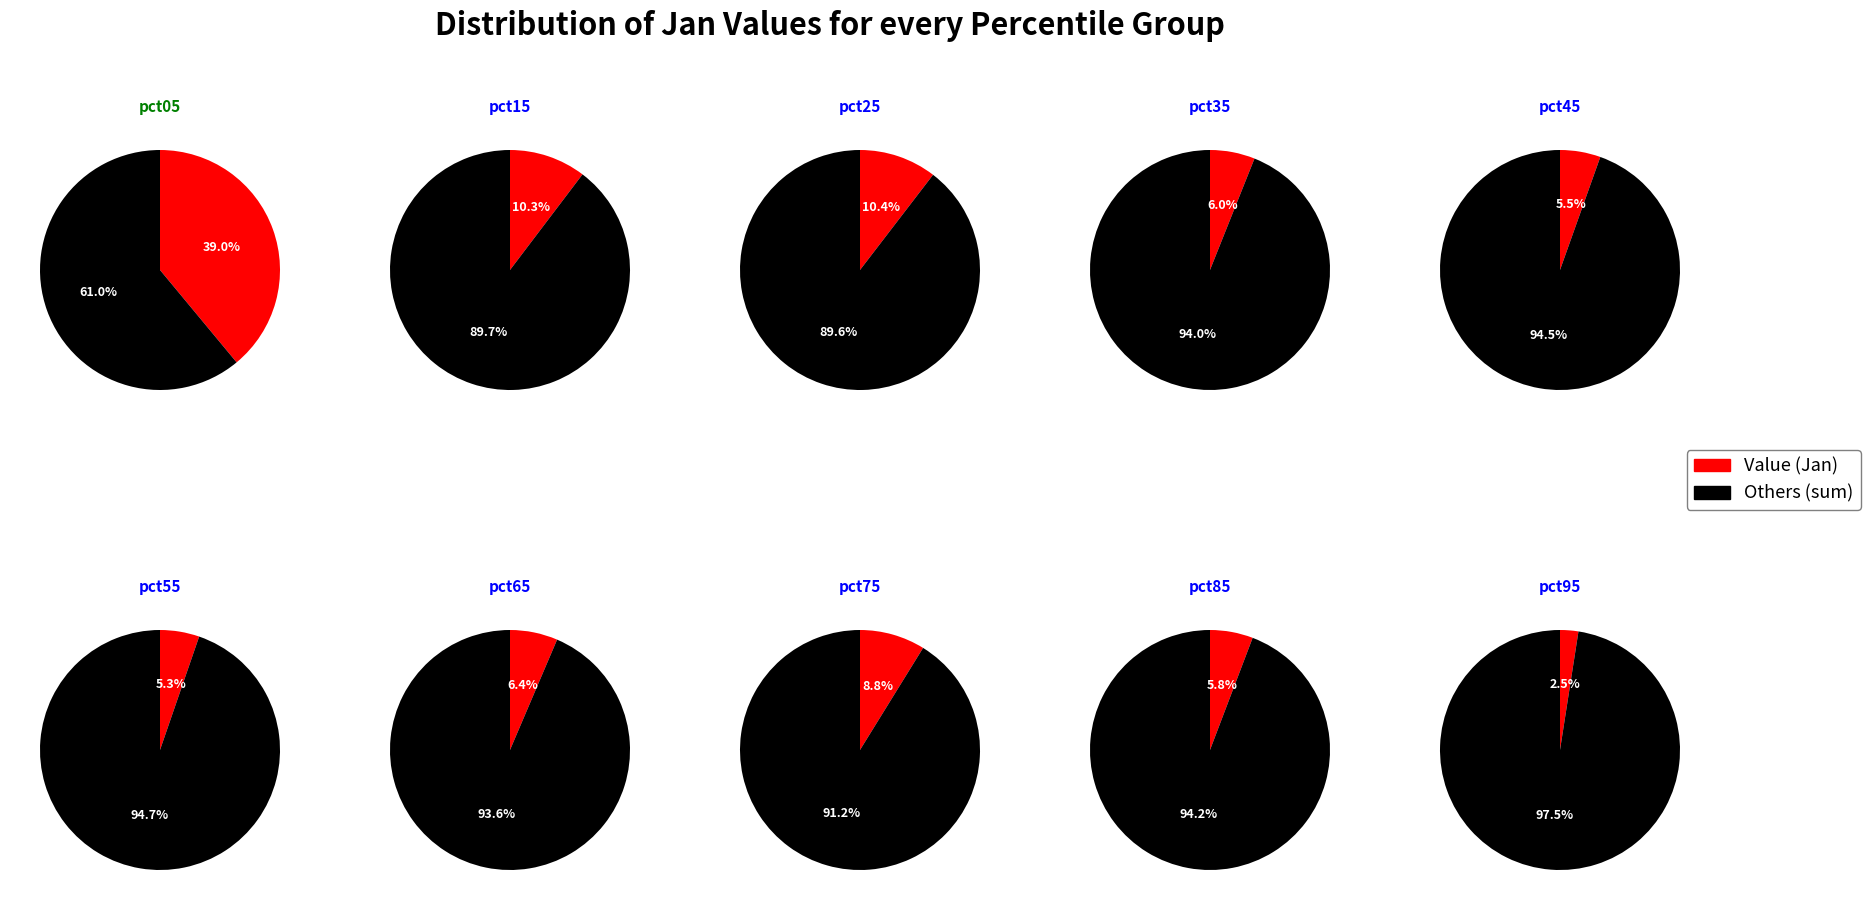

What is the smallest slice in the pie chart?

pct95